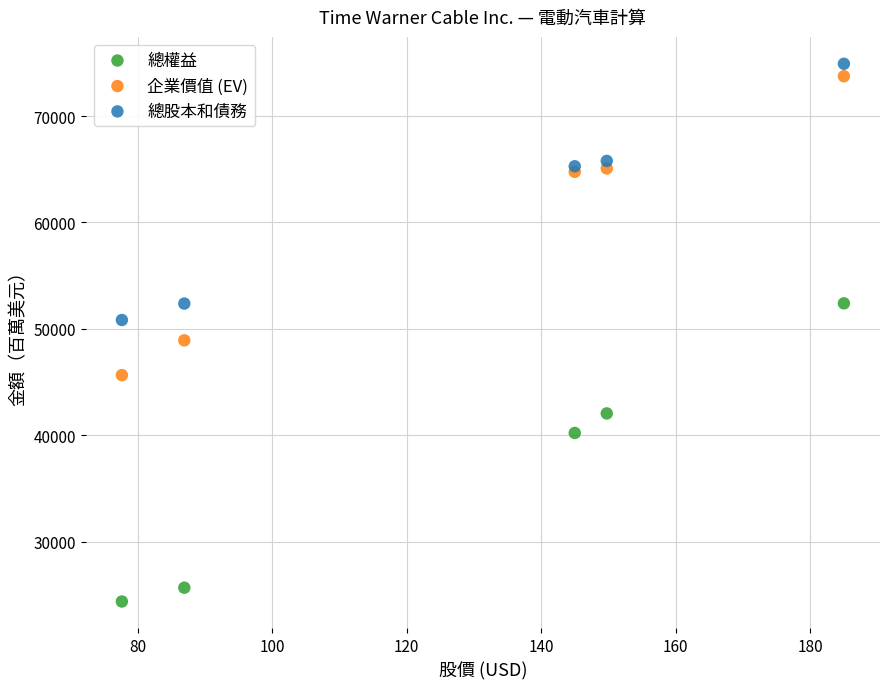

Which series reaches the maximum Y coordinate?

總股本和債務